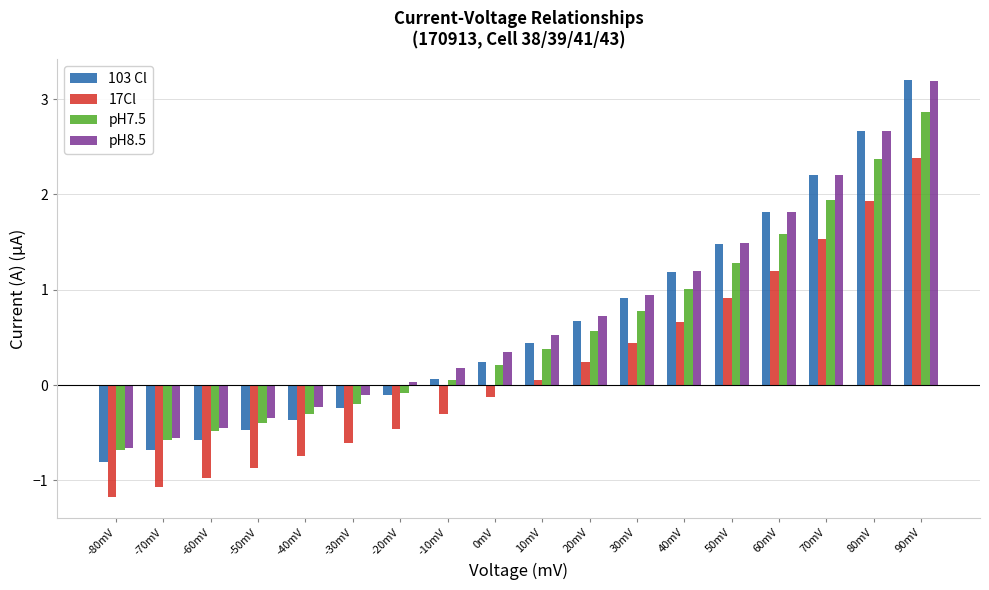

Is the value of pH7.5 at 70mV greater than the value of 103 Cl at 0mV?

Yes